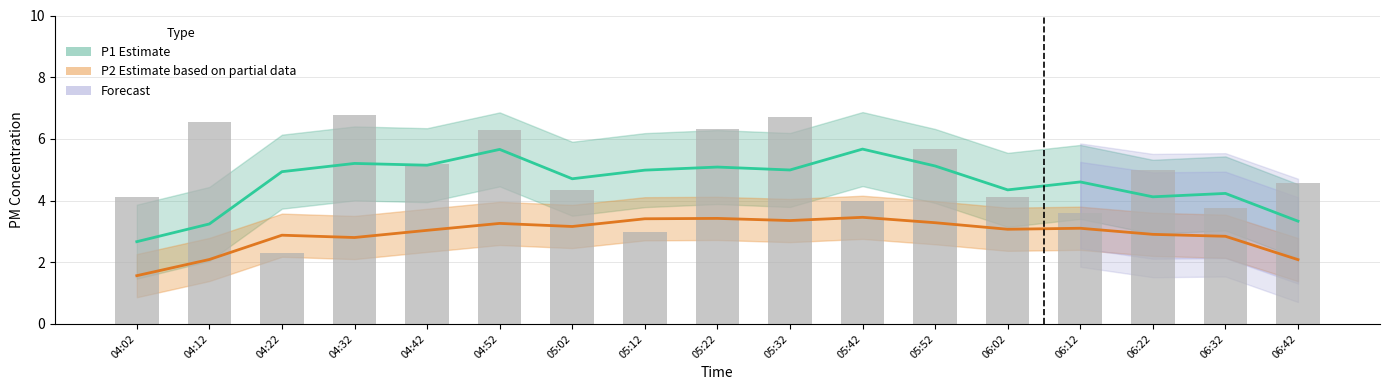

The value of P1 trend at 05:32 is 5.0. True or false?

True